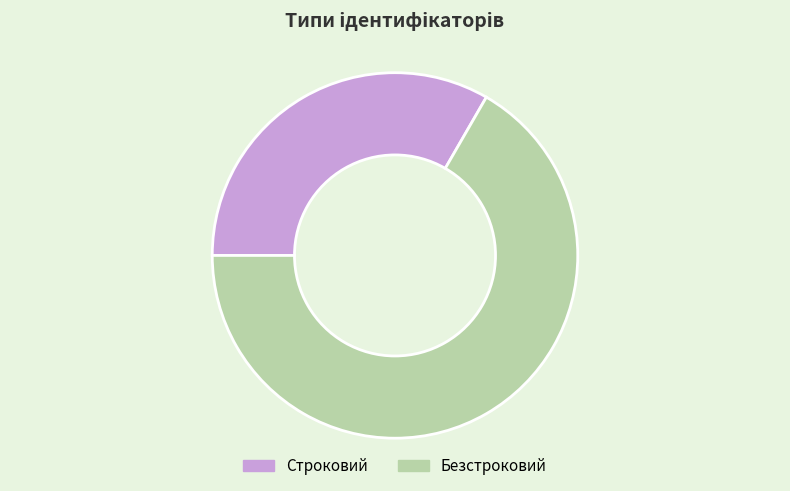

Is it true that Безстроковий is 67% of the pie?

True